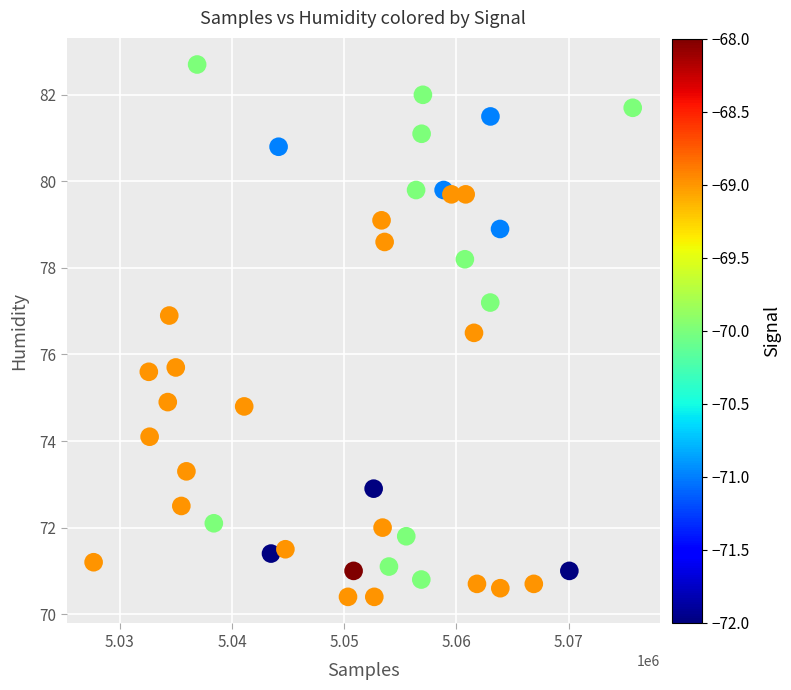

What is the range of Y values (max minus min)?

12.3